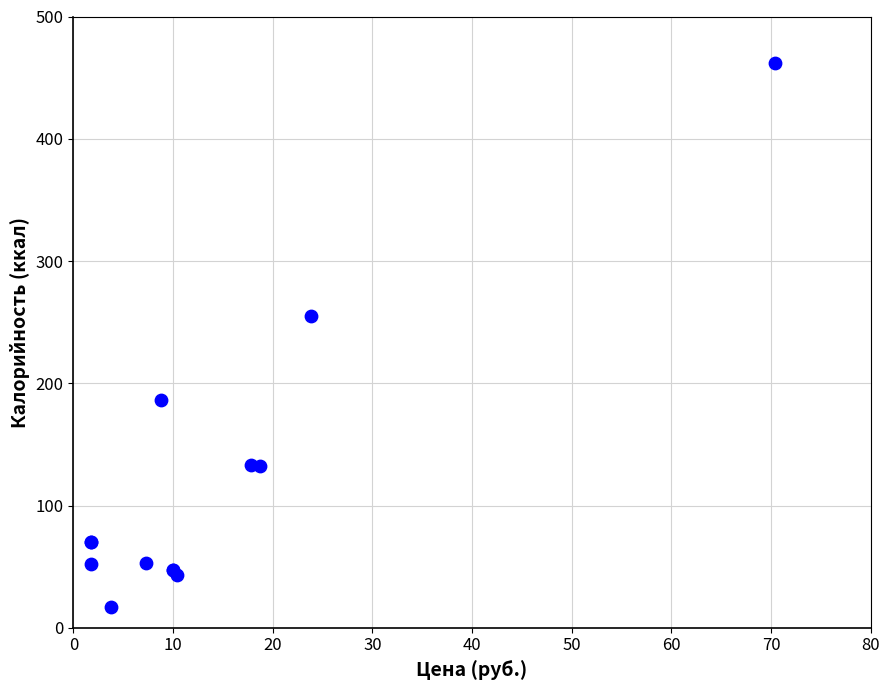

What Y value in the scatter plot is closest to 239?

255.4